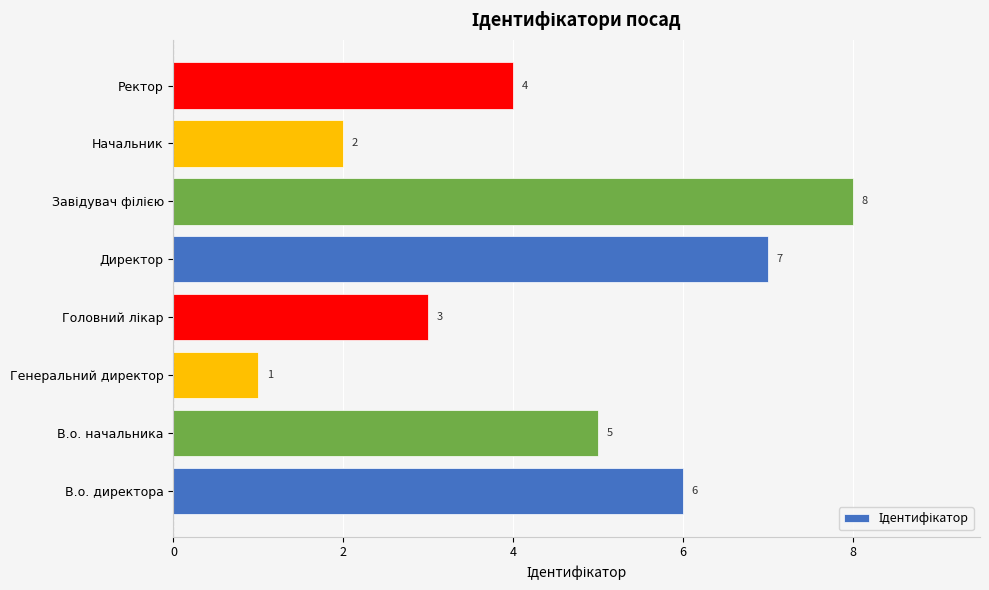

Is it true that the value at В.о. начальника is 5?

True